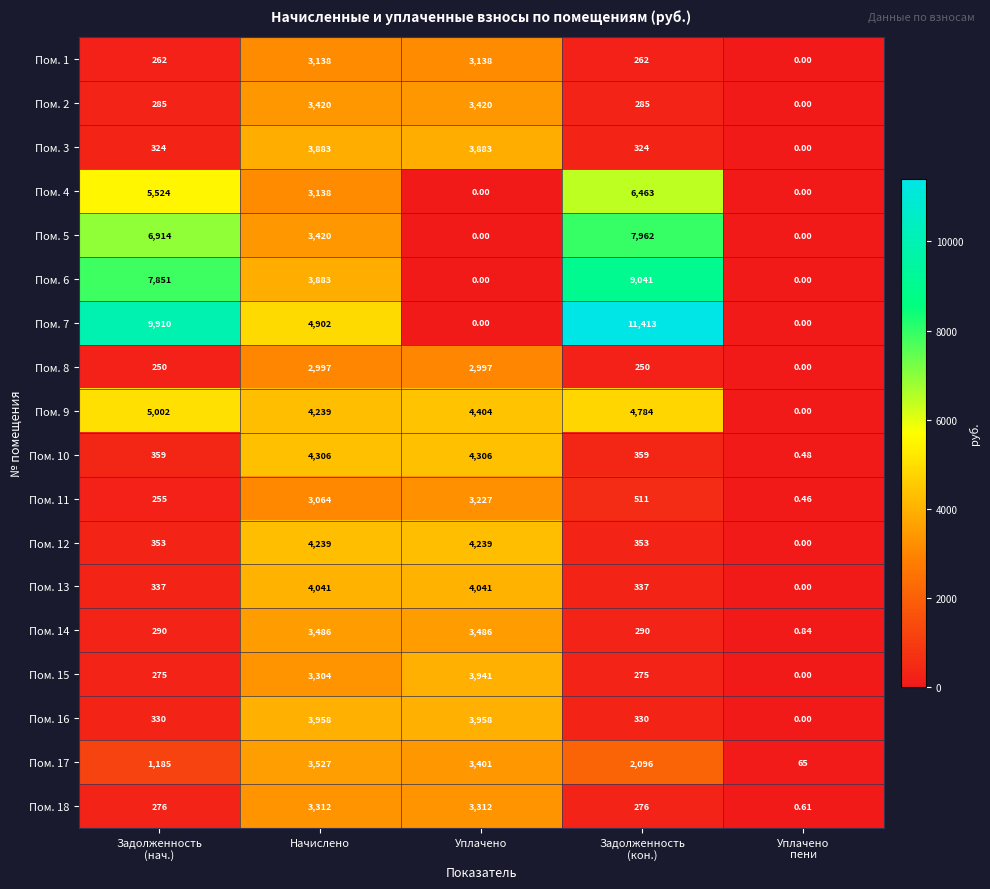

Which series has the largest total across all categories?

Пом. 7